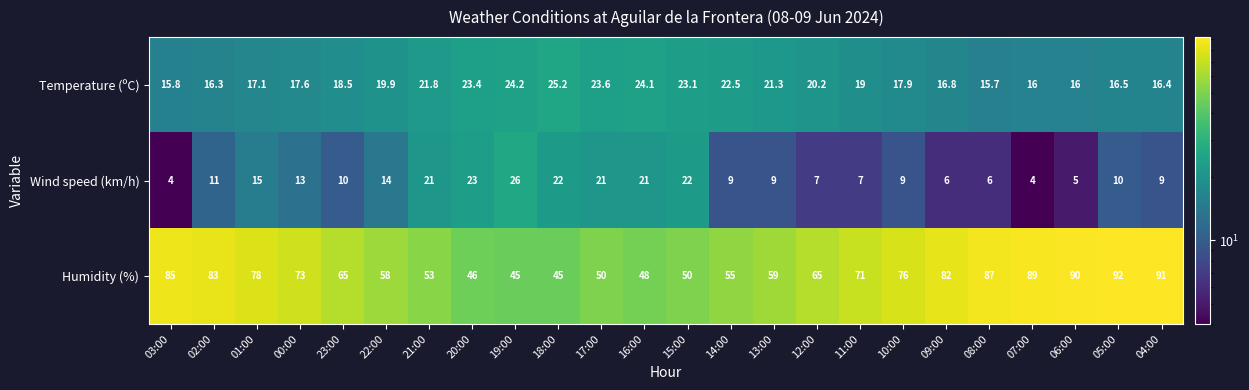

Count the number of data series in this chart.

3